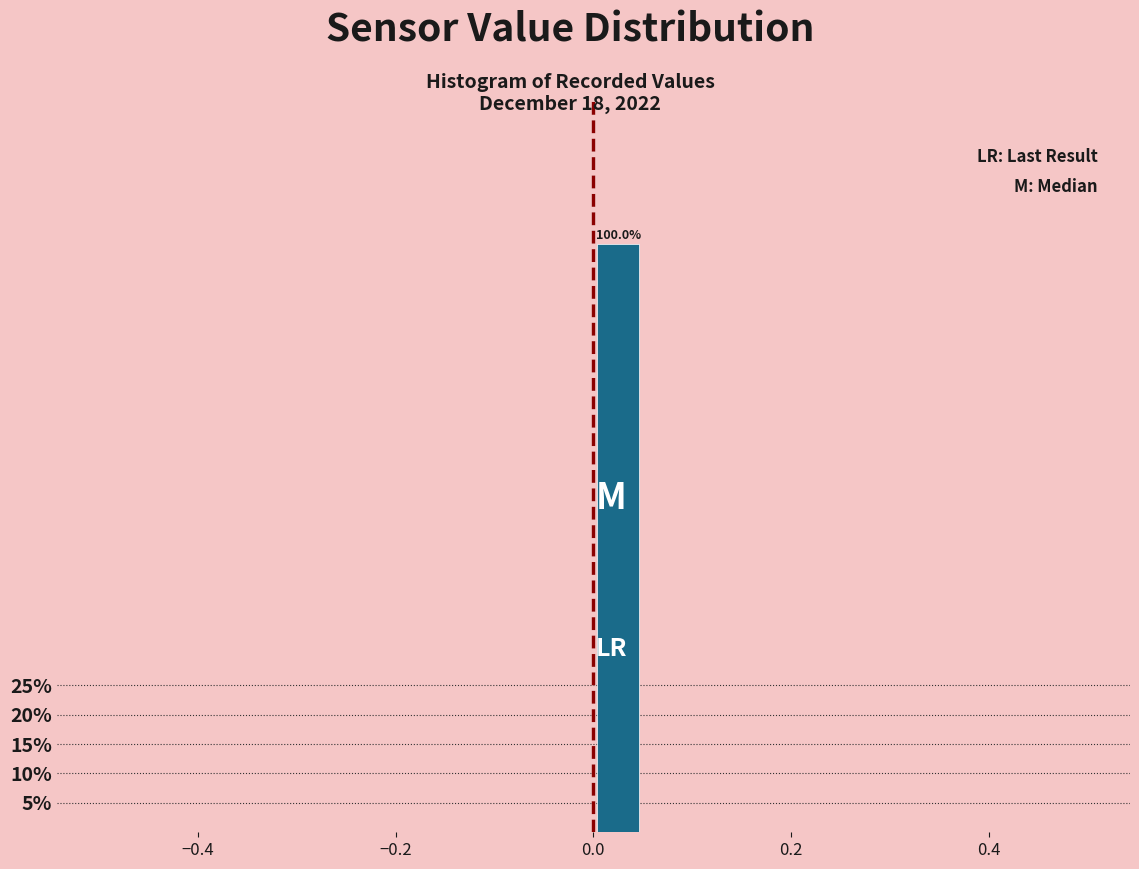

Around what value on the x-axis is the tallest bar? Give the approximate position of its centre, as read against the axis.

0.02